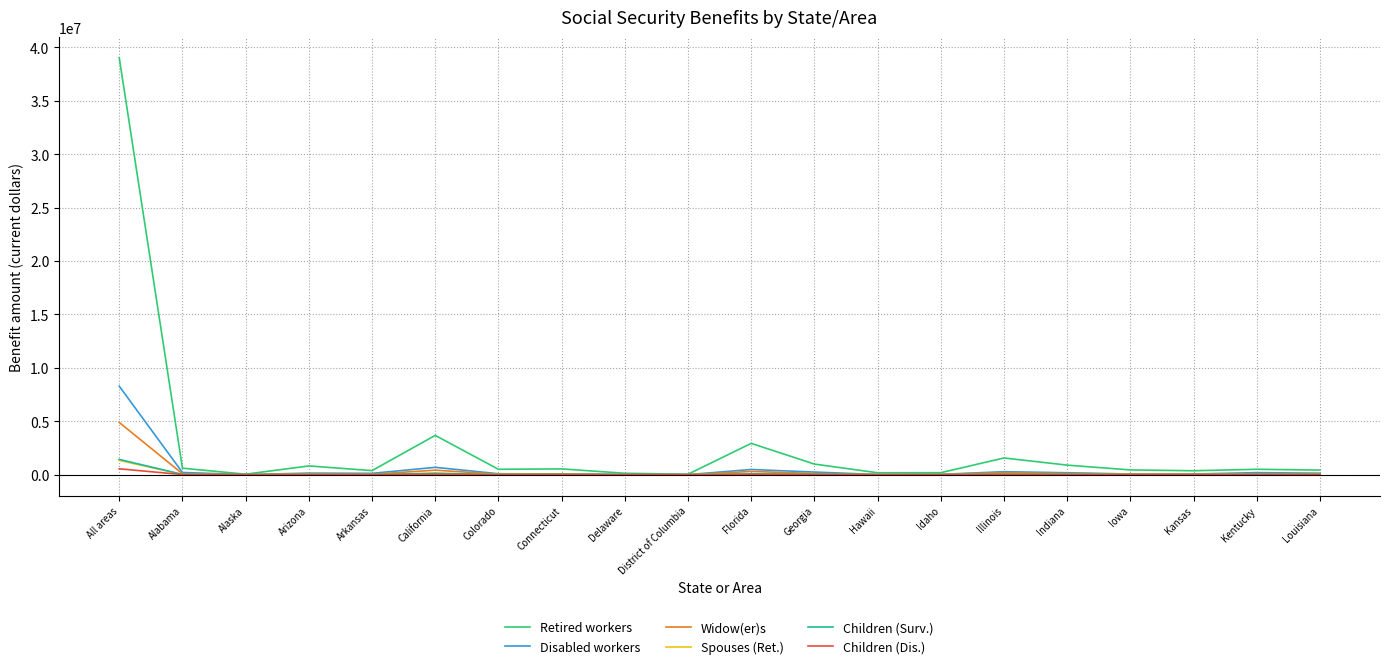

What is the highest value of the Retired workers series?

39020920